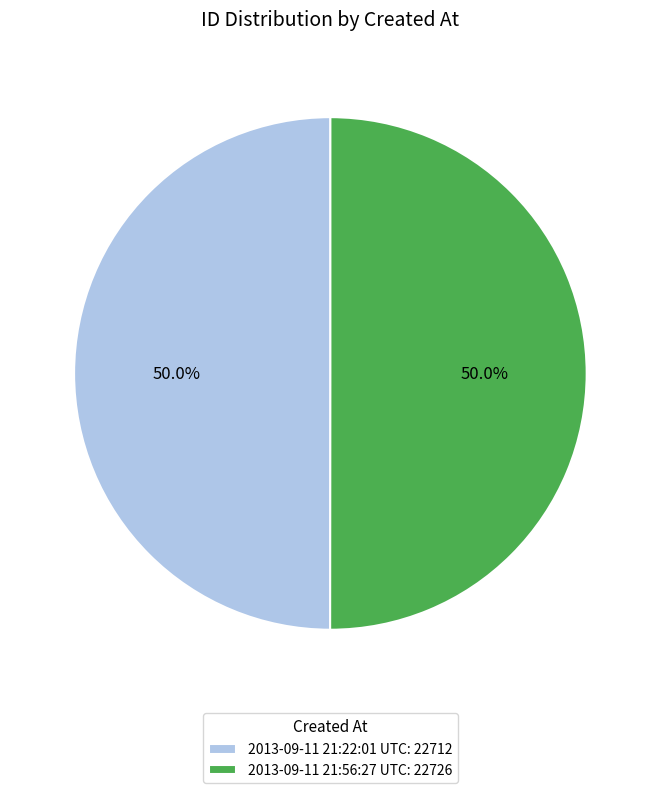

How many segments does this pie chart have?

2